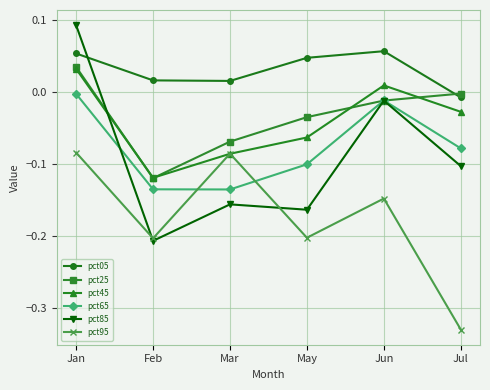

What is the label of the 1st point from the right?

Jul